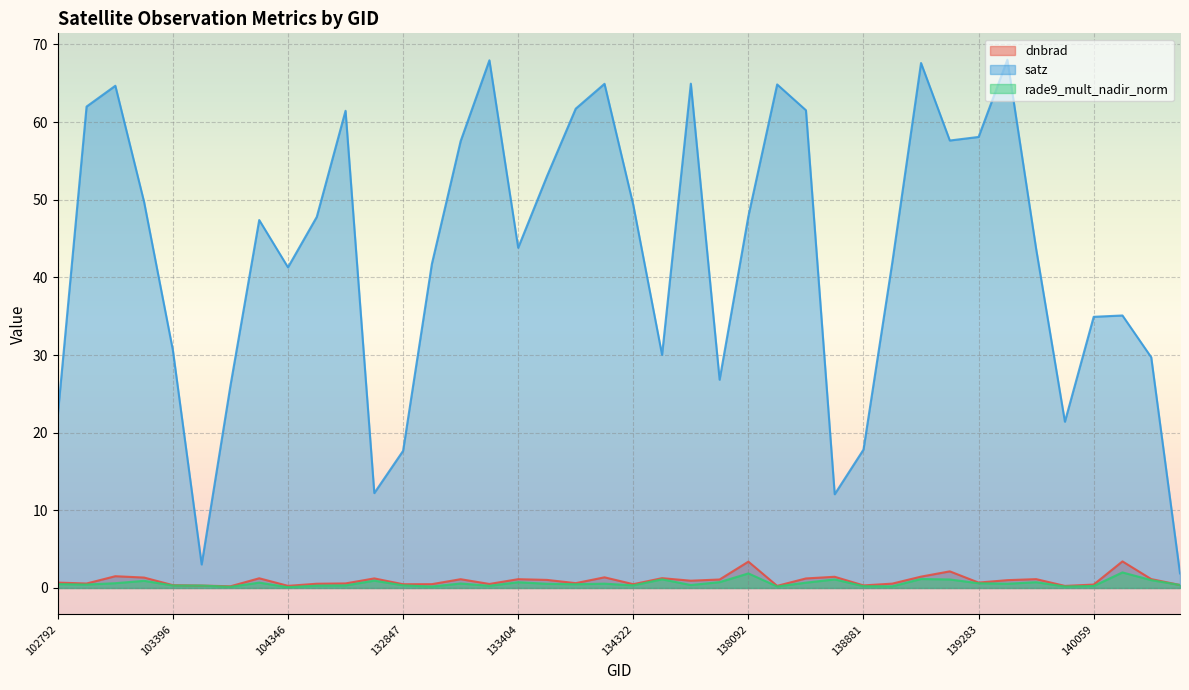

At which category is the sum across all series the highest?

139094